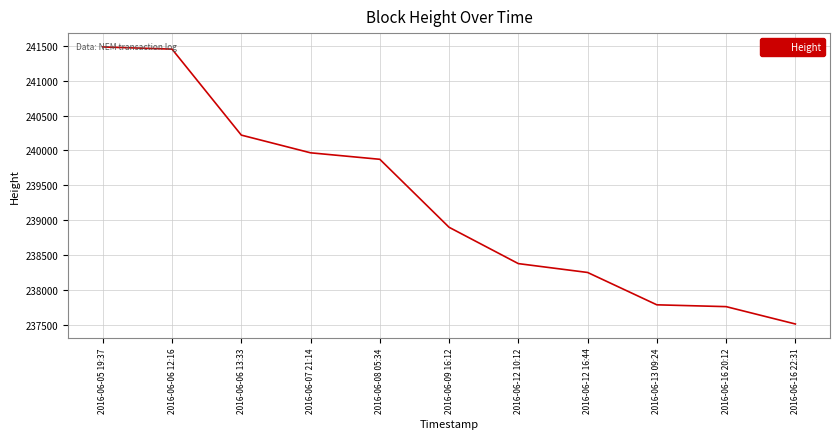

What position from the left is 2016-06-16 22:31?

11